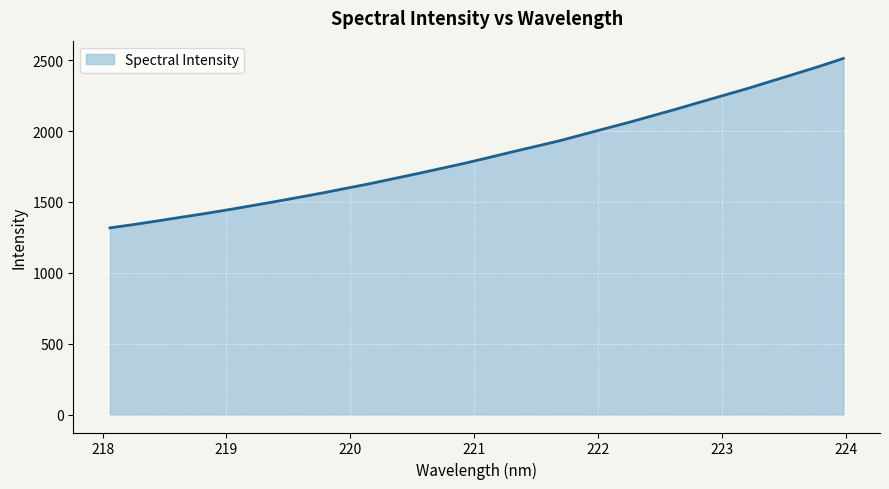

How many values exceed 1813?

16